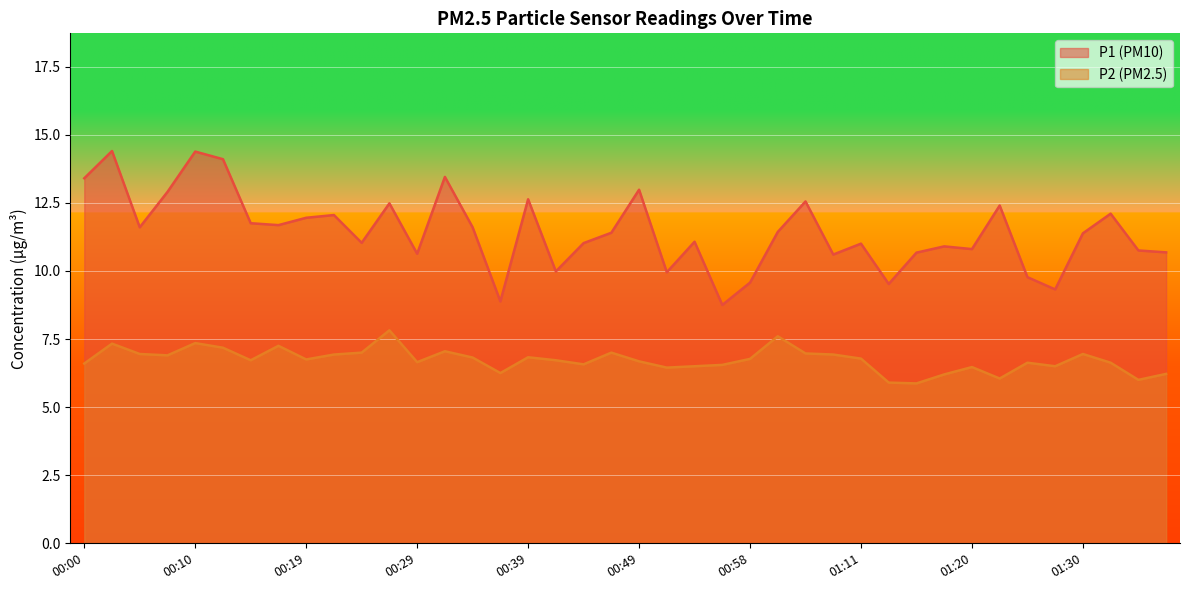

Is it true that P1 equals 3.6 at 00:34?

False